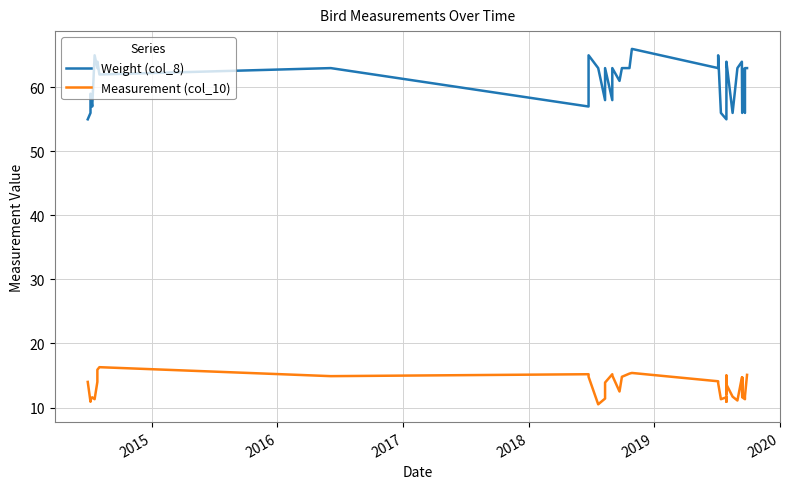

Is it true that Weight (col_8) equals 93.7 at 27?

False